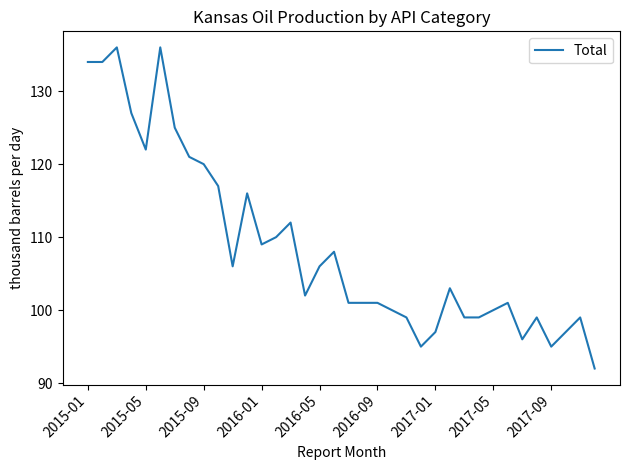

What is the greatest value displayed?

136